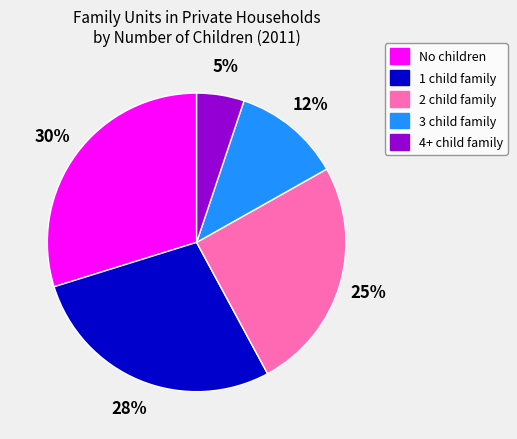

Does any single category account for the majority?

No